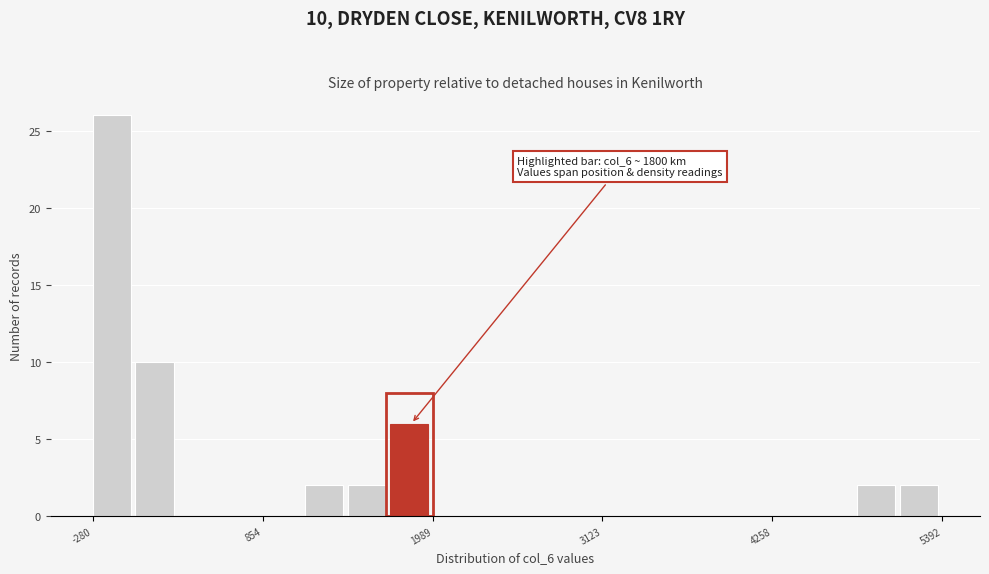

Read against the x-axis, roughly where is the centre of the tallest bar?

-200